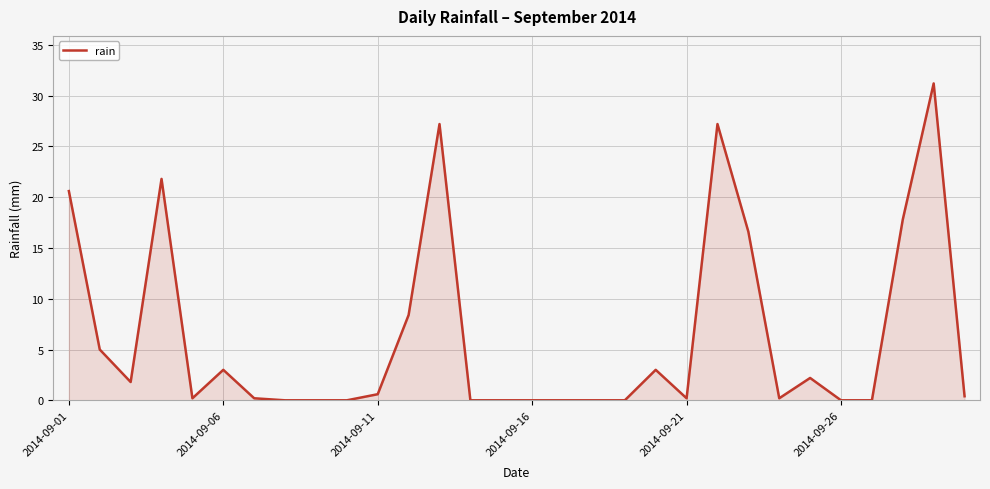

What is the maximum value shown in the chart?

31.2